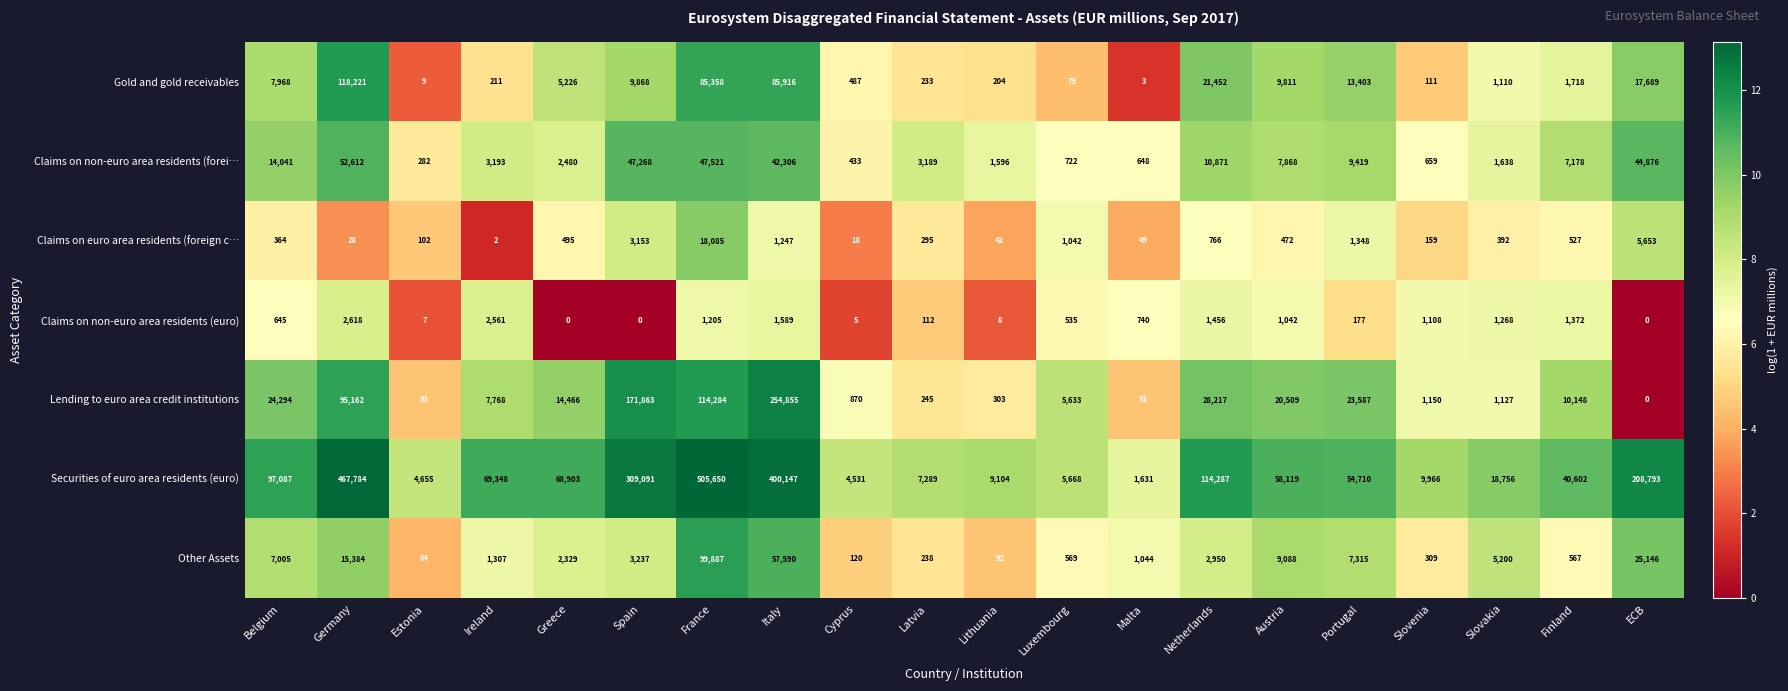

Rank the categories by Claims on non-euro area residents (forei… value from highest to lowest.

Germany, France, Spain, ECB, Italy, Belgium, Netherlands, Portugal, Austria, Finland, Ireland, Latvia, Greece, Slovakia, Lithuania, Luxembourg, Slovenia, Malta, Cyprus, Estonia